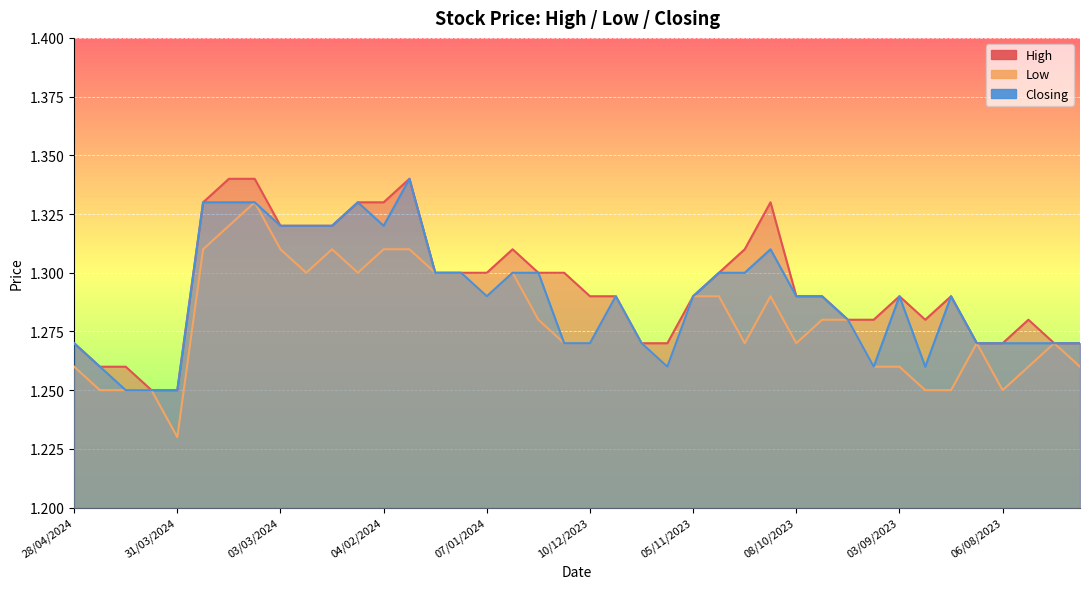

What are all the series names shown in the legend?

High, Low, Closing